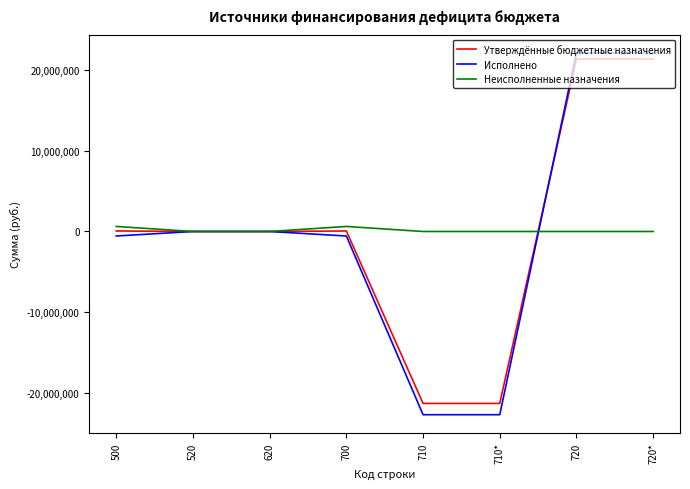

Which series changed the most between 620 and 720*?

Исполнено